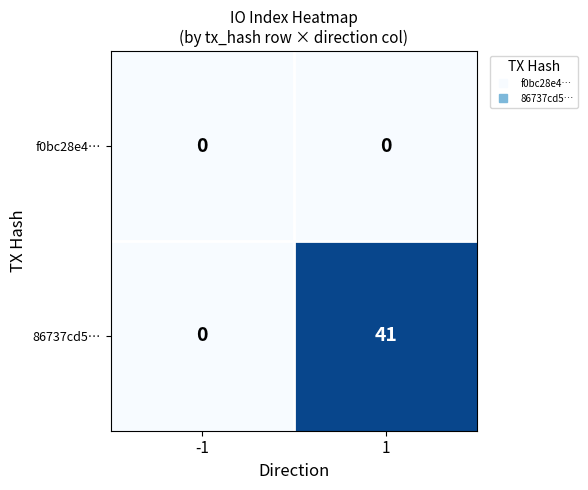

Which series has the widest spread of values?

86737cd5…